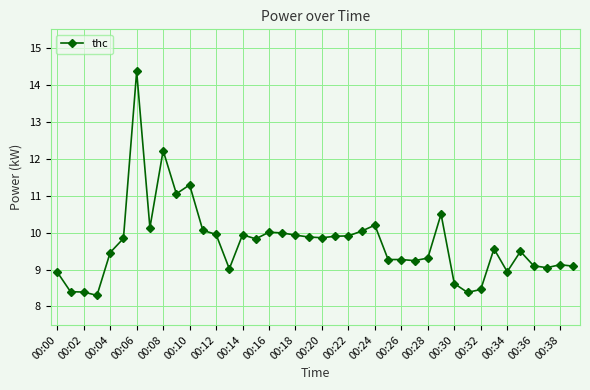

How many lines are shown in the chart?

1